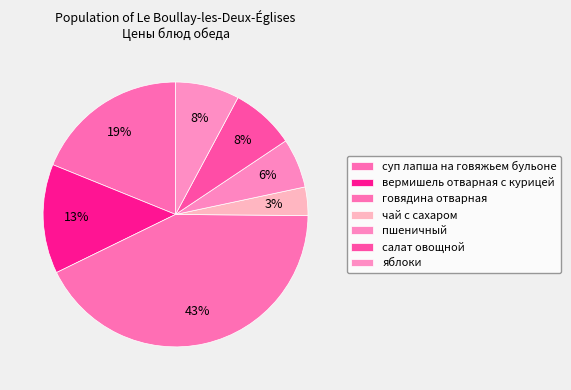

Count the number of slices in the pie.

7